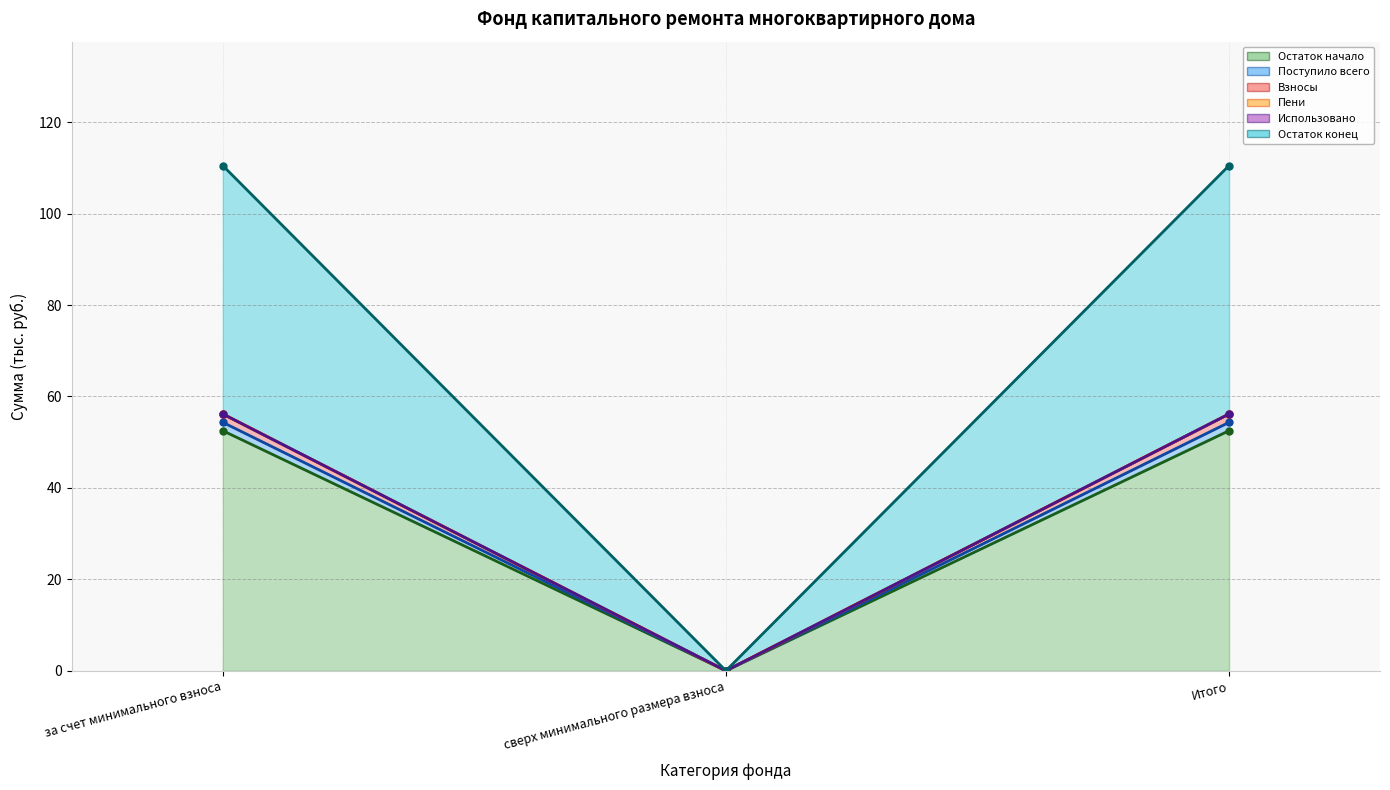

How many positive values does the Поступило всего (линия) series have?

2